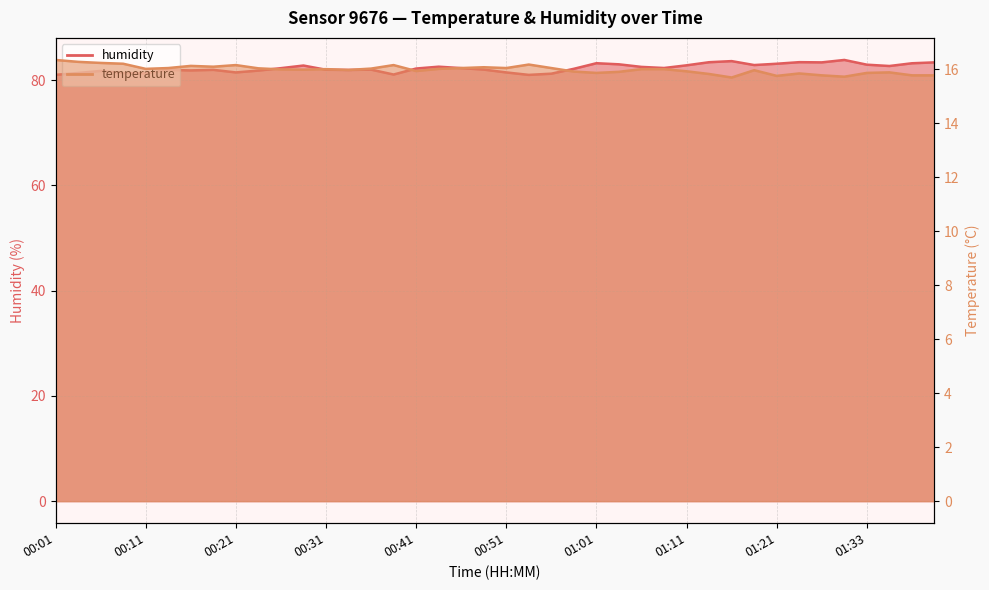

Rank the series at 00:06 from lowest to highest value.

temperature, humidity